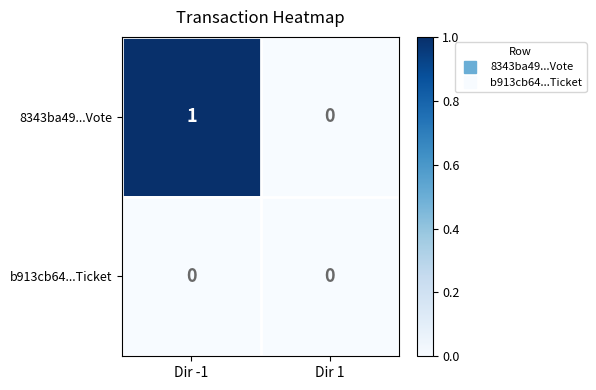

Which series has the largest total across all categories?

8343ba49...Vote